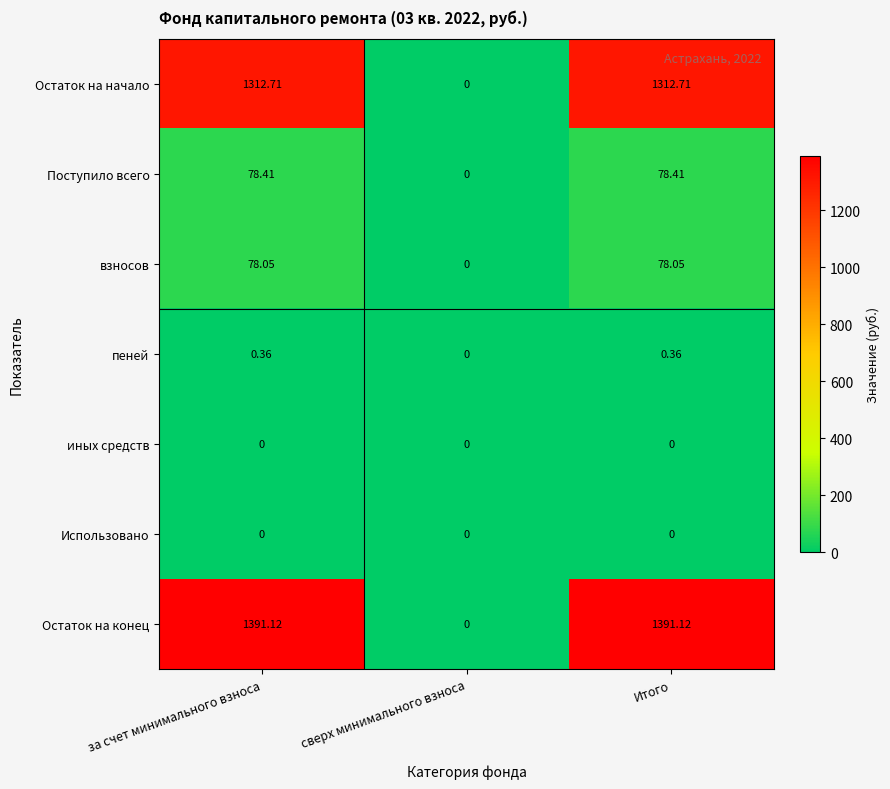

At which label is Поступило всего closest to 39?

сверх минимального взноса